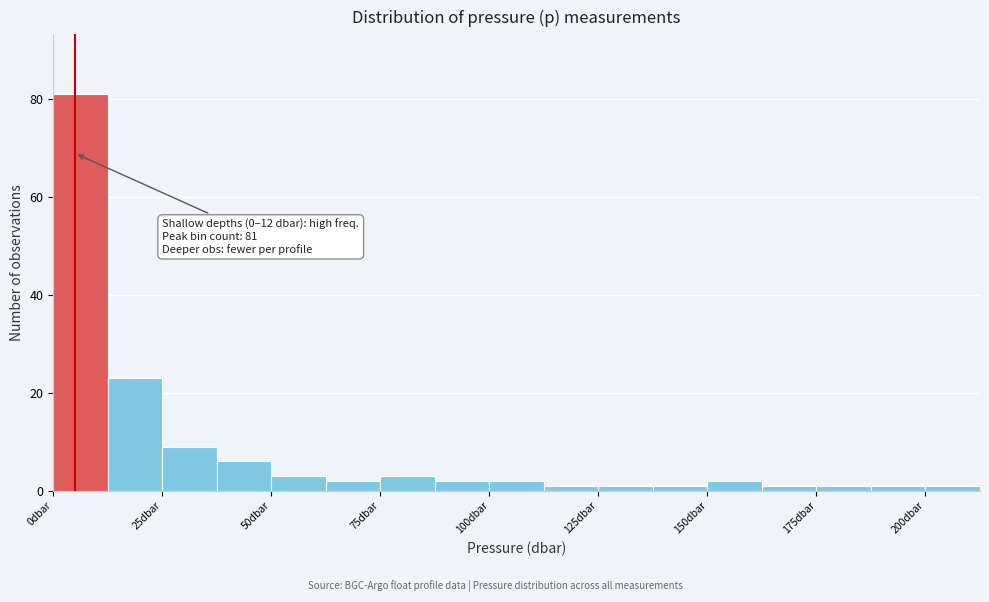

Read against the x-axis, roughly where is the centre of the tallest bar?

5